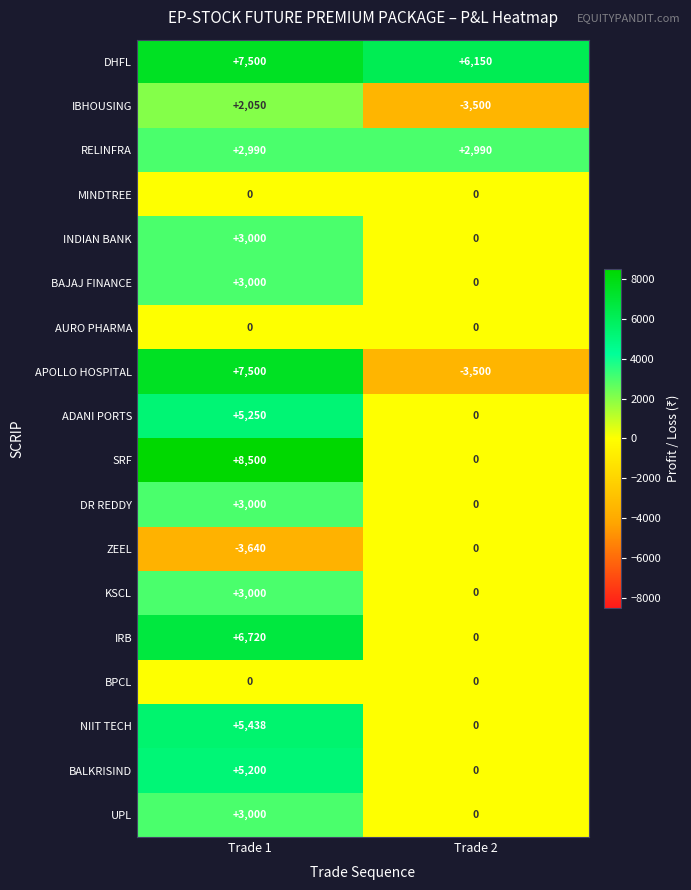

Is it true that AURO PHARMA equals 0 at Trade 2?

True